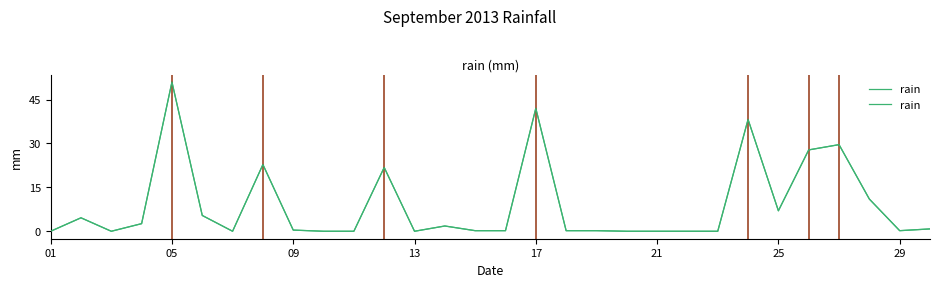

What is the difference between the maximum and second lowest values?

51.0